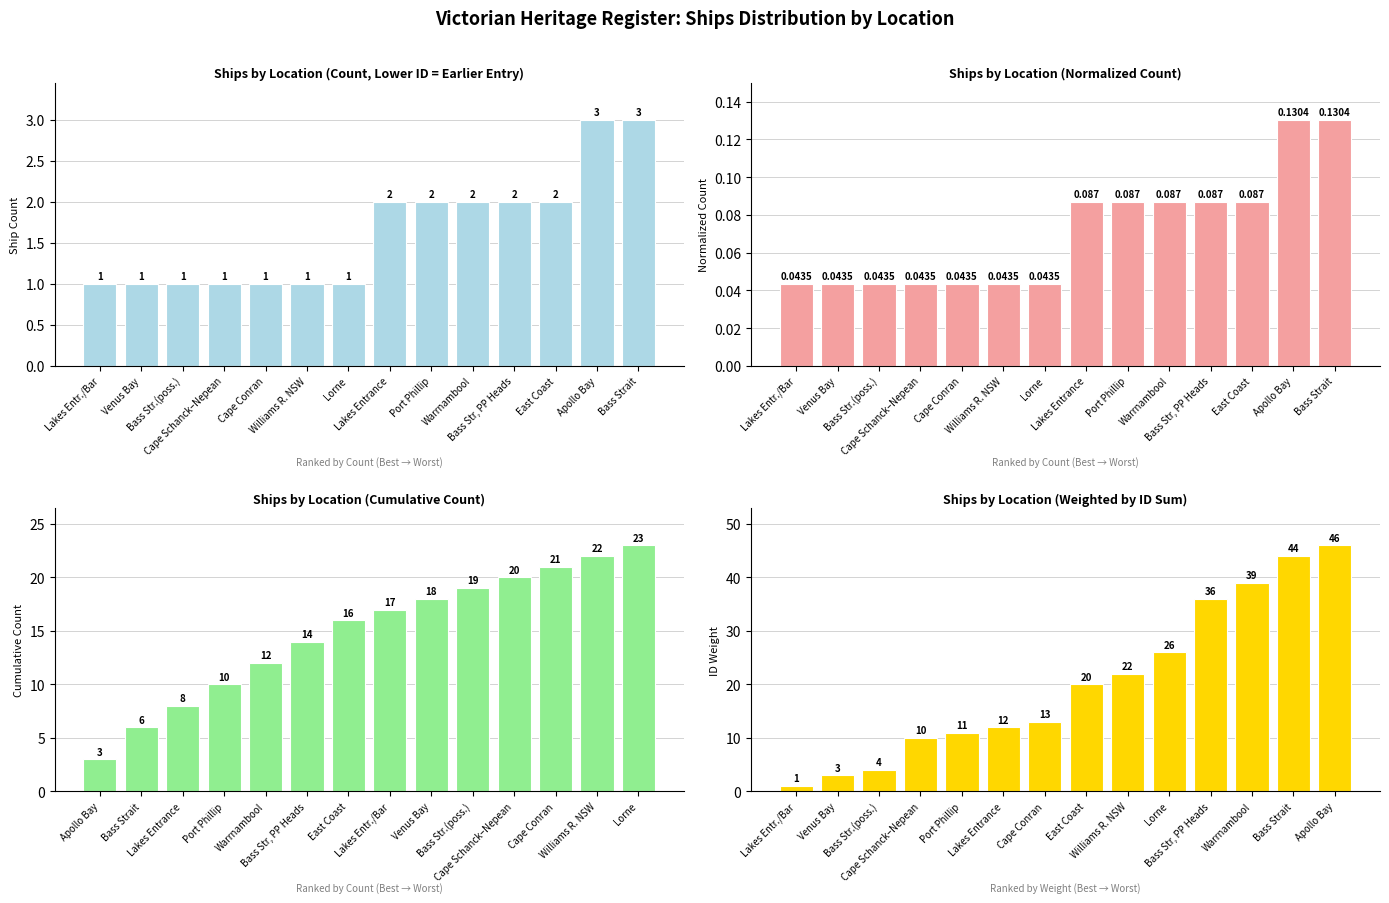

At which category is the sum across all series the highest?

Bass Strait